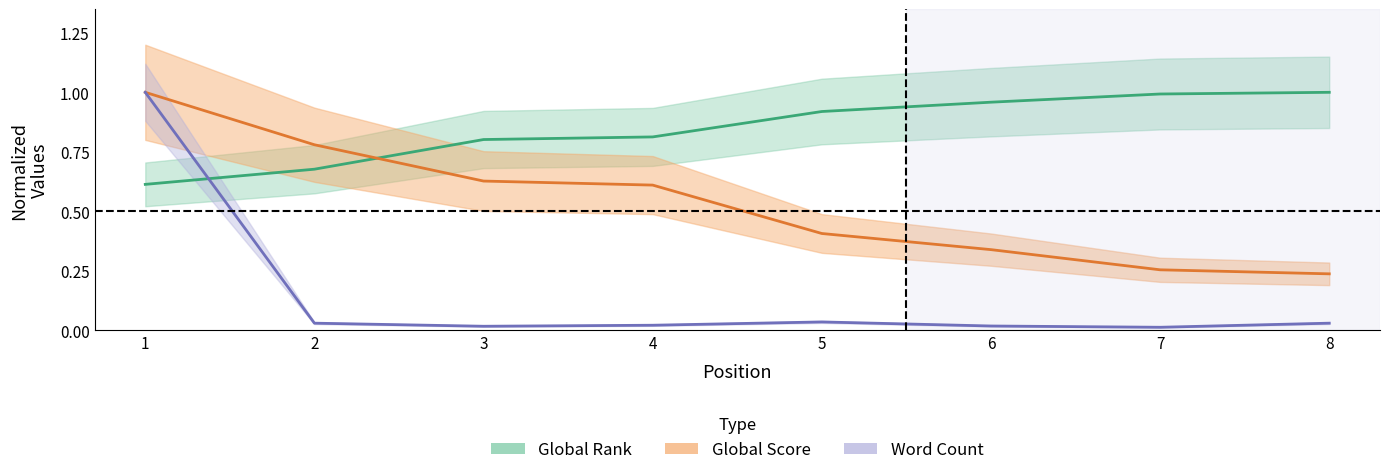

Rank the series at 1 from lowest to highest value.

Global Rank, Global Score, Word Count